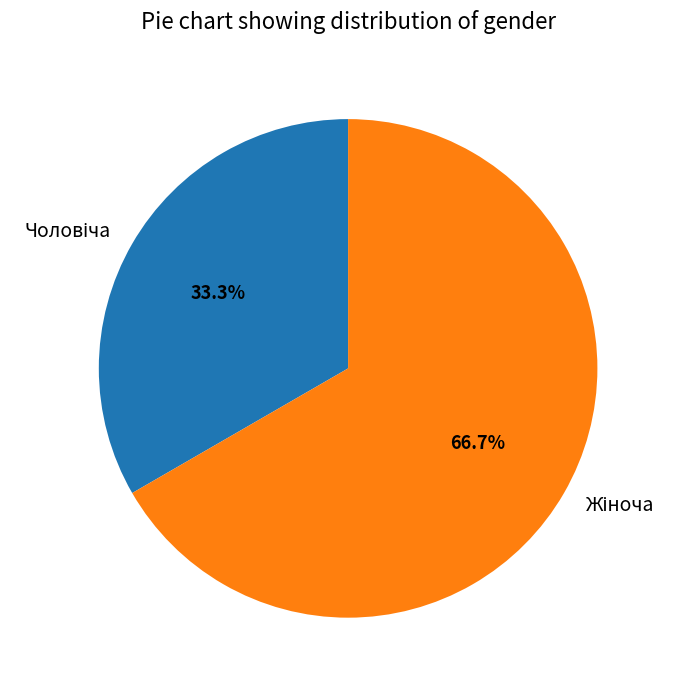

To the nearest percent, what is the average slice percentage?

50%